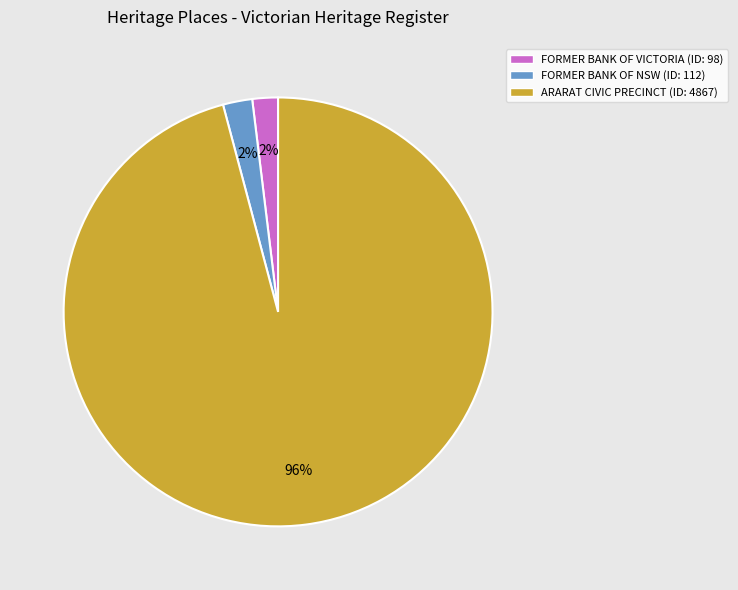

Do ARARAT CIVIC PRECINCT (ID: 4867) and FORMER BANK OF VICTORIA (ID: 98) together represent more than half of the pie?

Yes